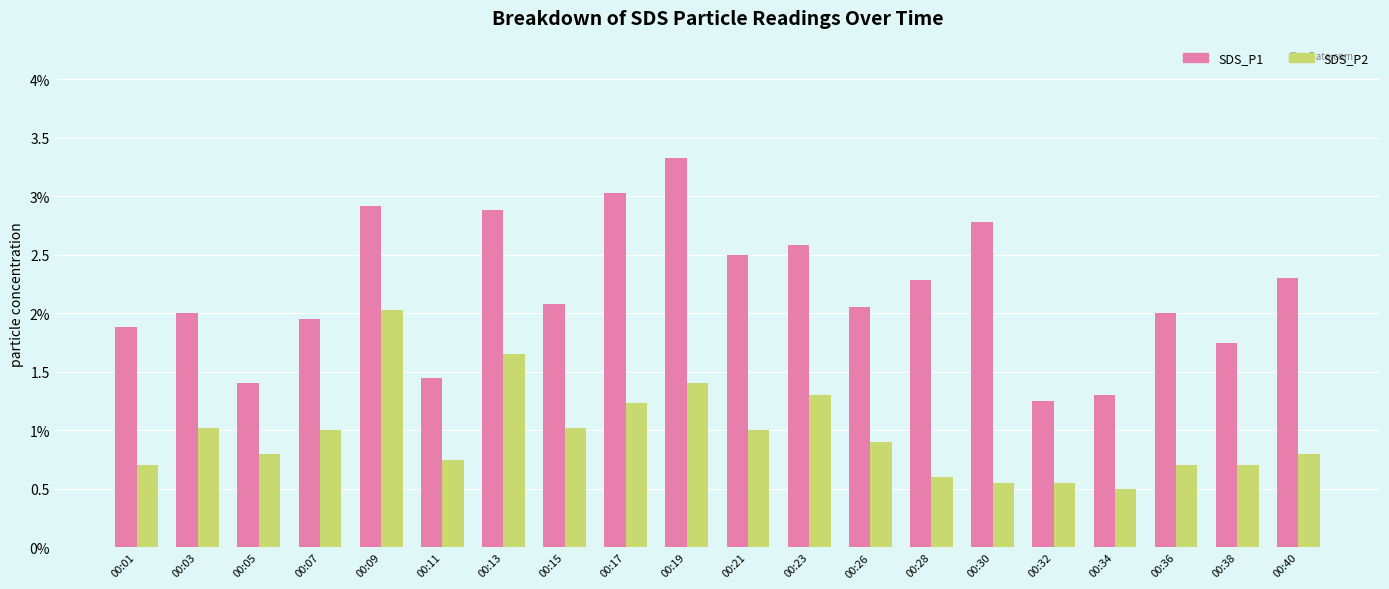

What is the spread (max minus min) of values at 00:17?

1.8